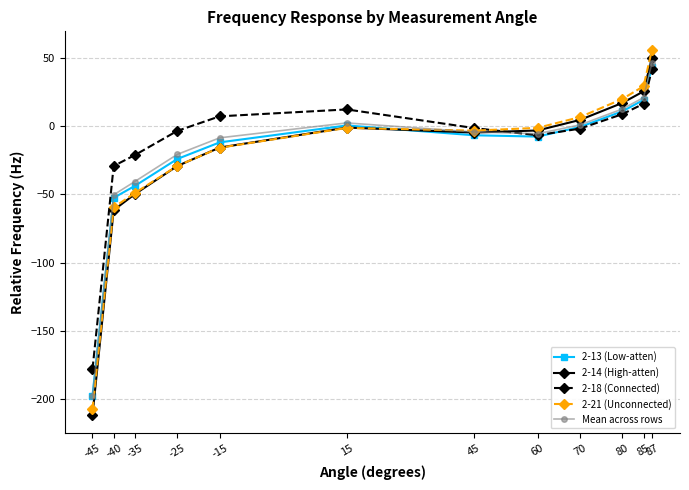

What is the value of the 2-13 (Low-atten) point at the 9th from the left?

-0.6